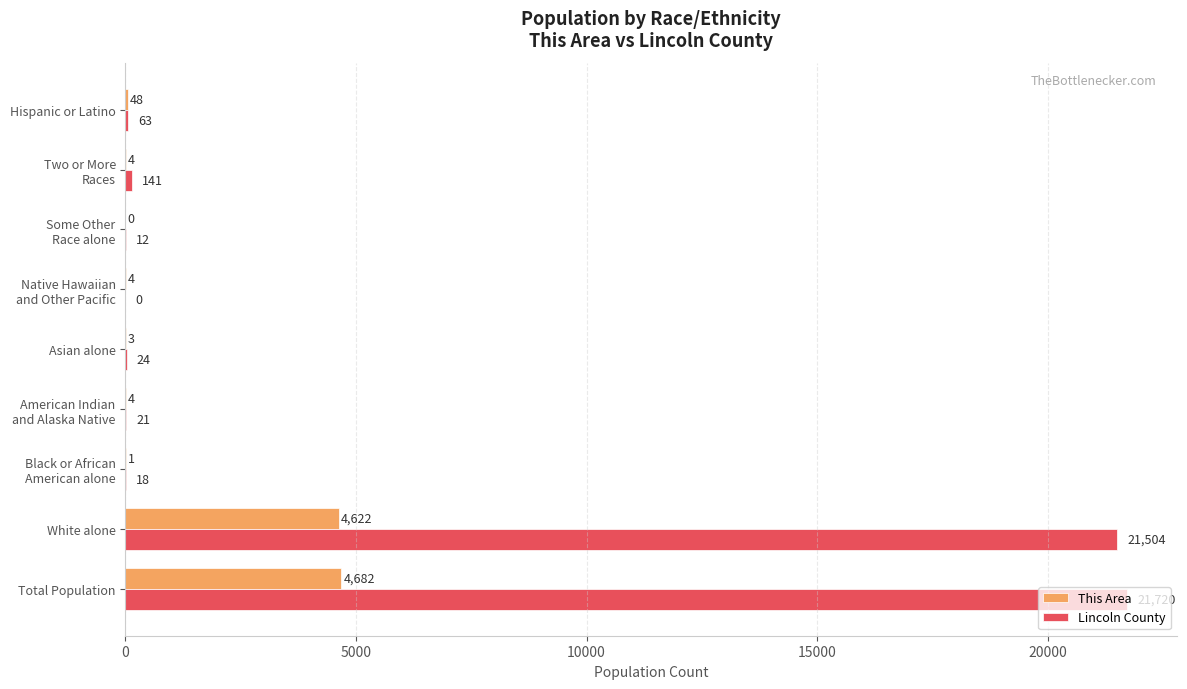

At which category is the sum across all series the highest?

Total Population